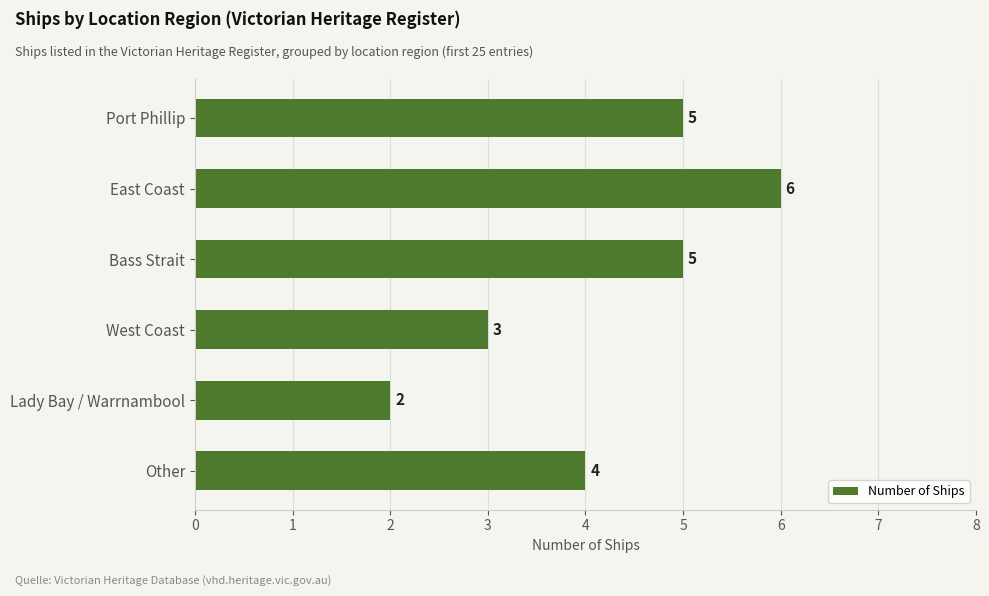

Count the number of data series in this chart.

1